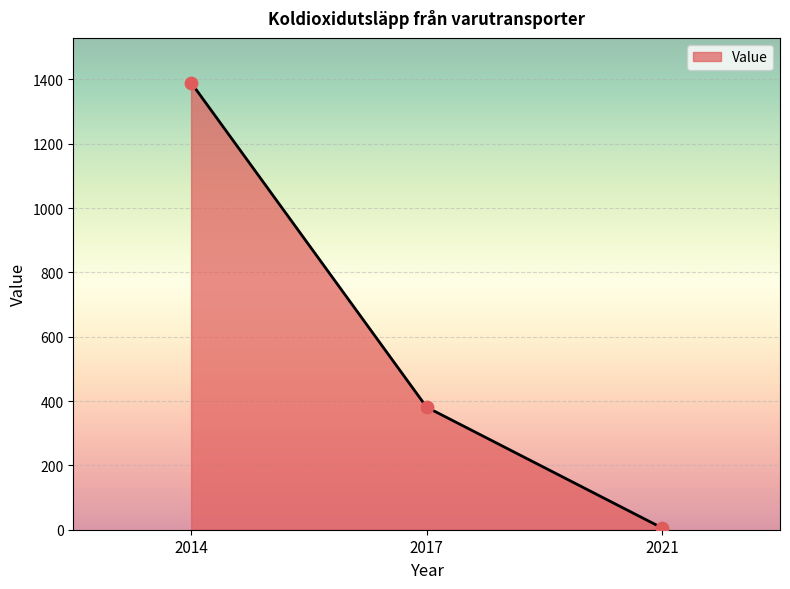

Between 2021 and 2014, which is larger?

2014